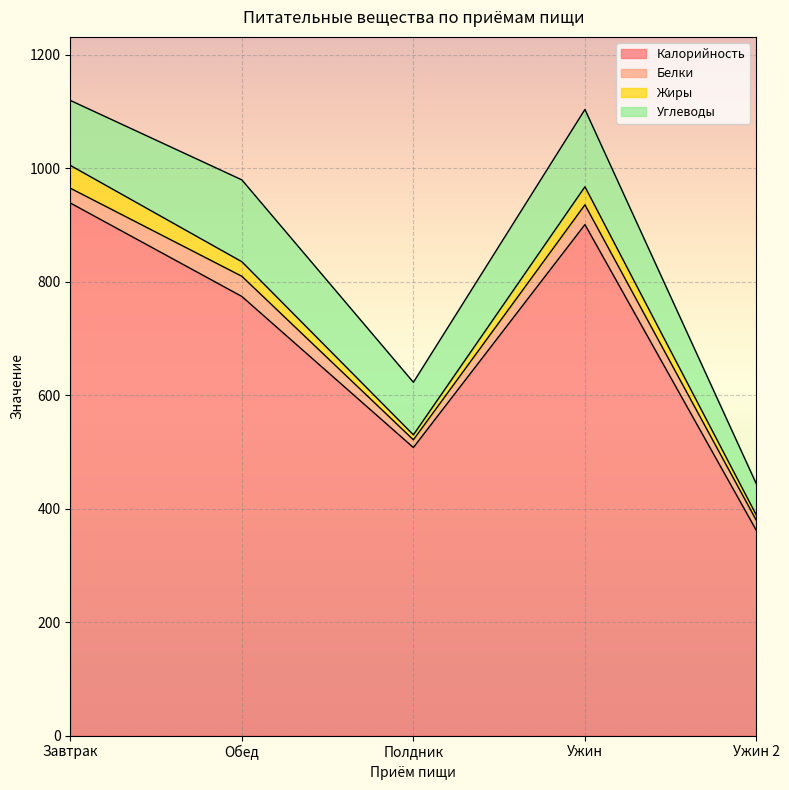

What is the difference between the highest and lowest values at Обед?

748.2